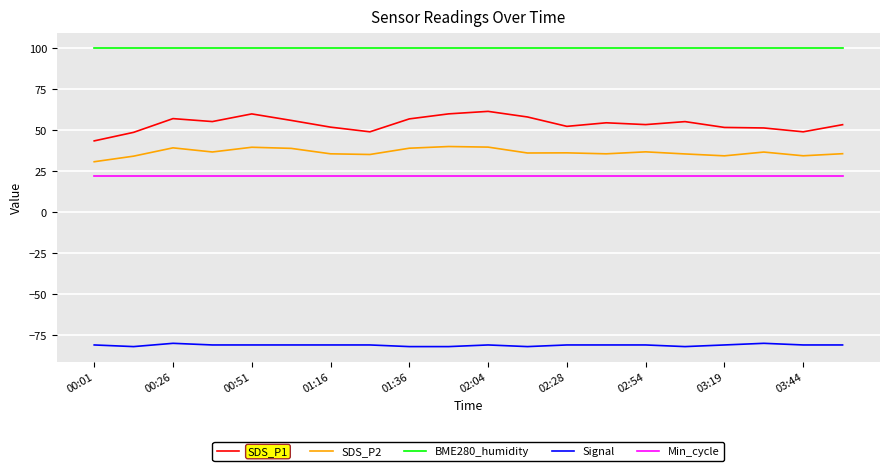

What is the lowest value of the BME280_humidity series?

100.0